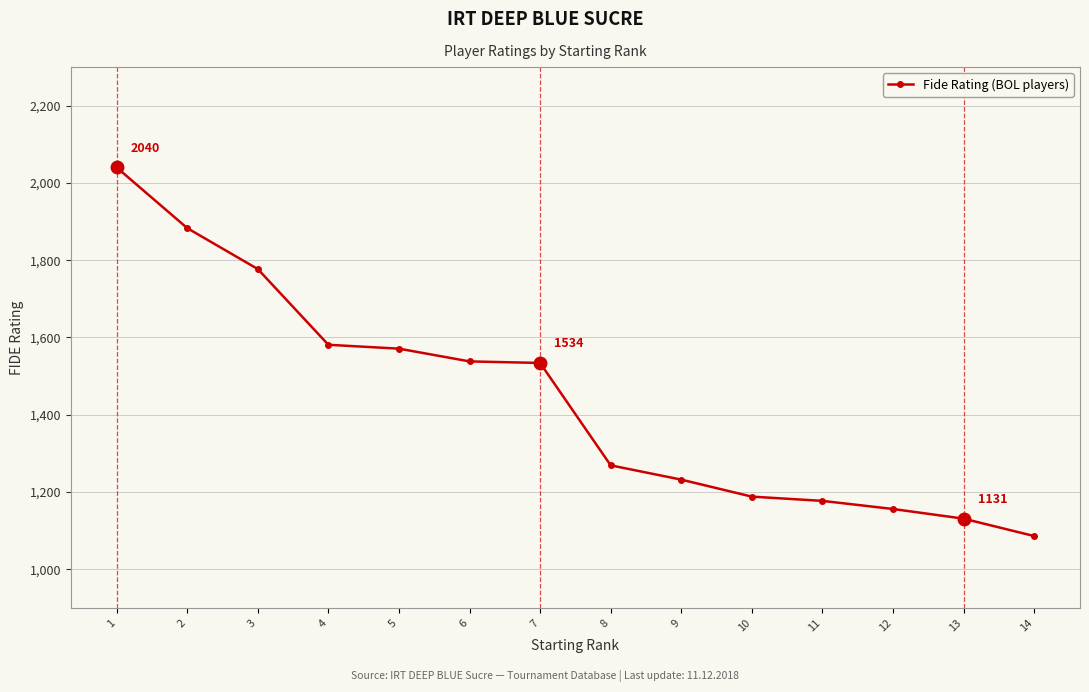

What is the value of the 8th point from the left?

1269